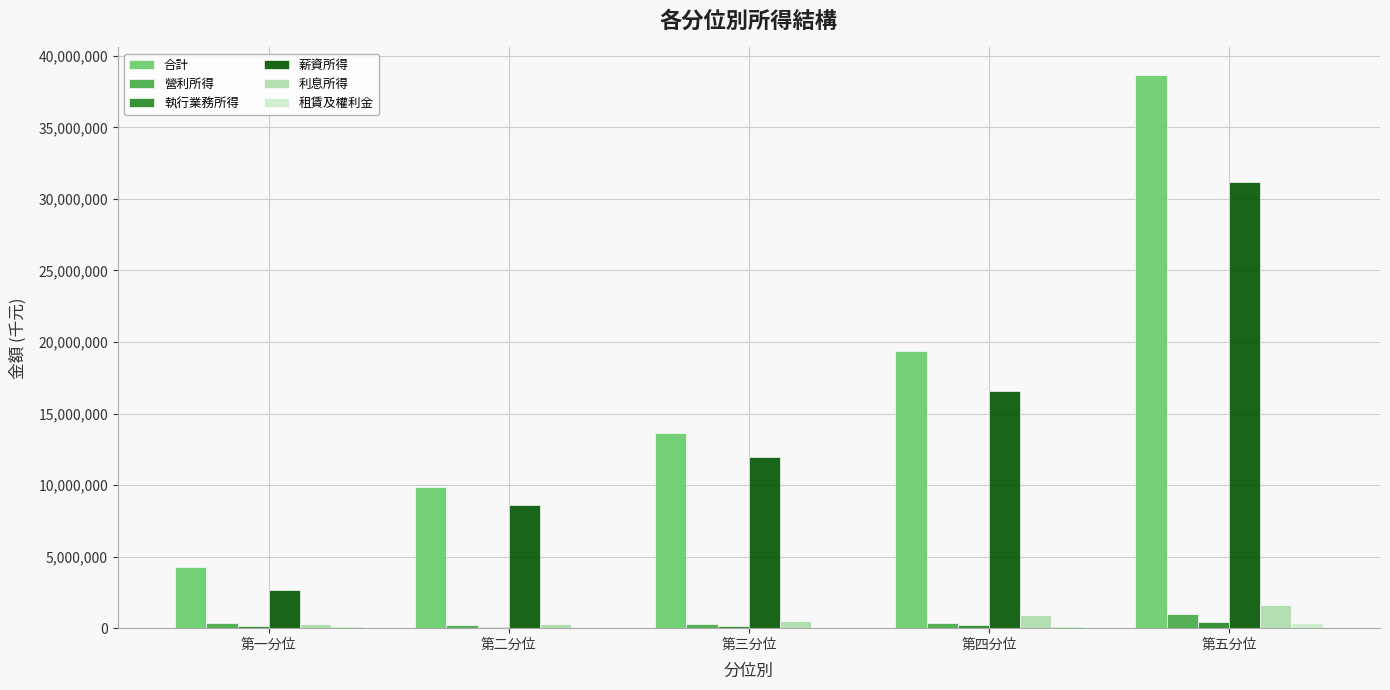

Which series has the largest total across all categories?

合計